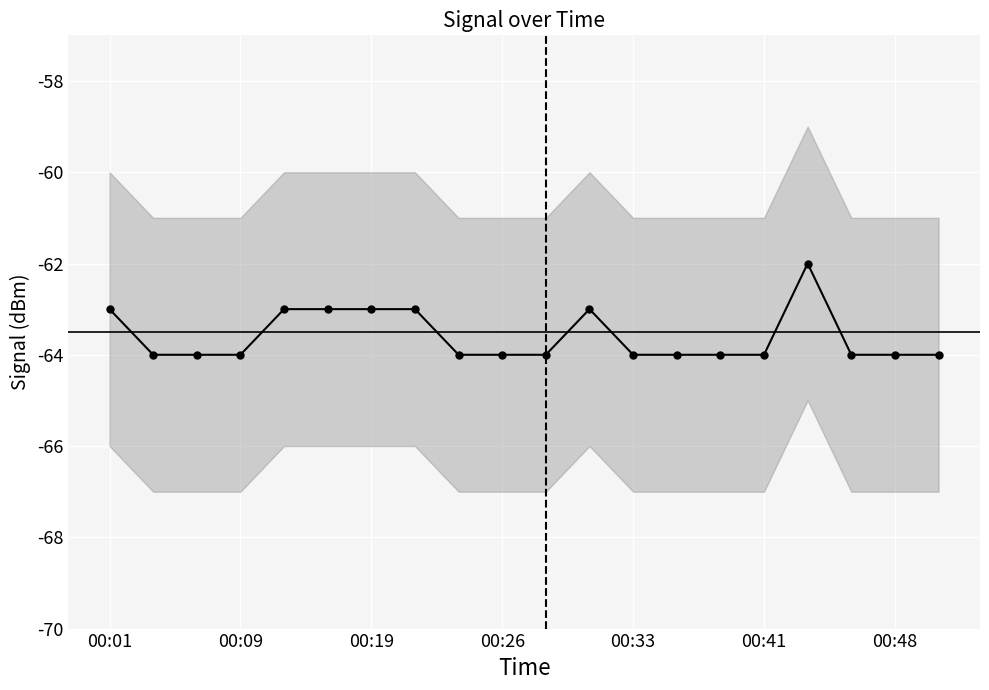

What is the value of the 6th point from the left?

-63